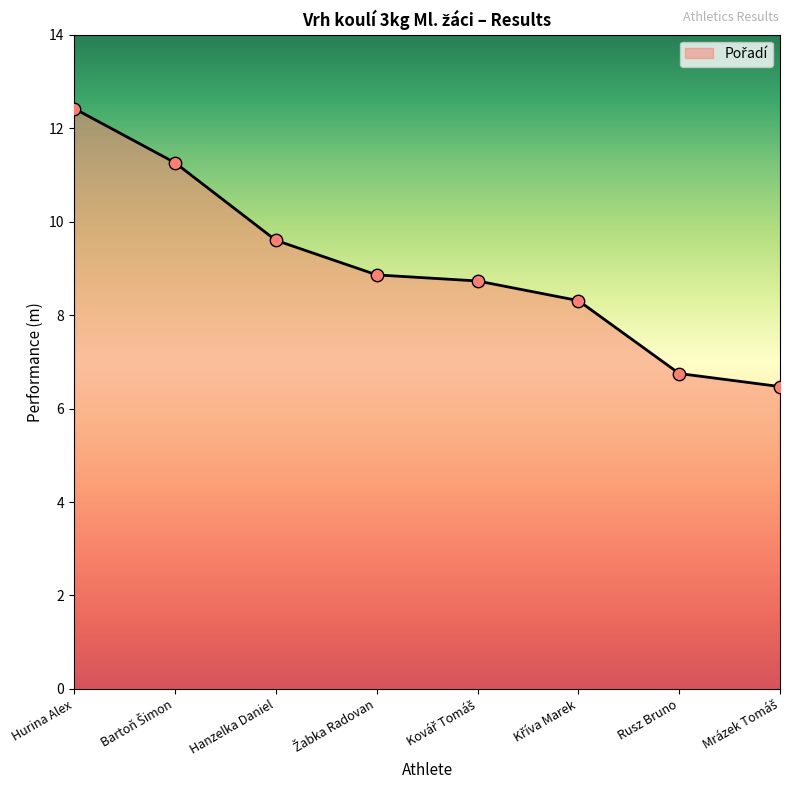

What is the maximum value shown in the chart?

12.4